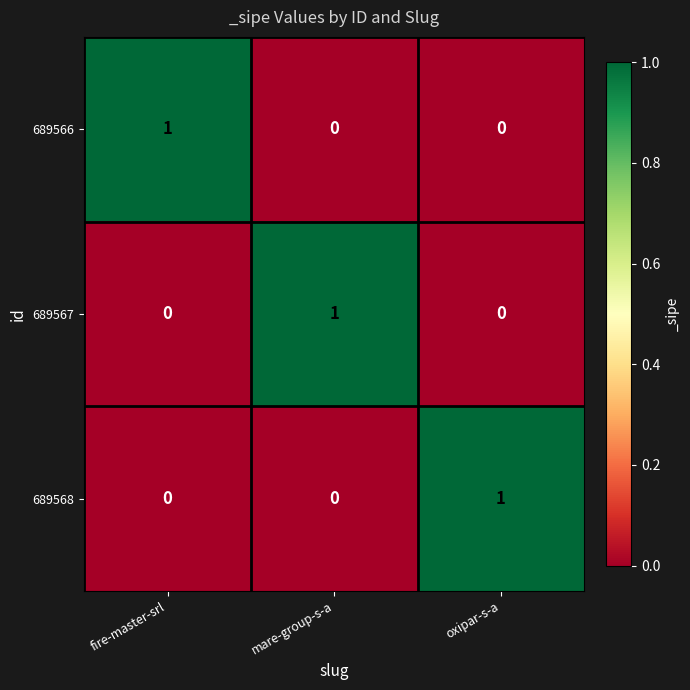

How many 689567 values are between 0 and 1?

3